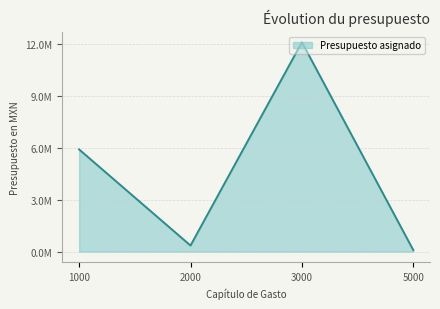

Does the chart display data point markers on the line(s)?

No